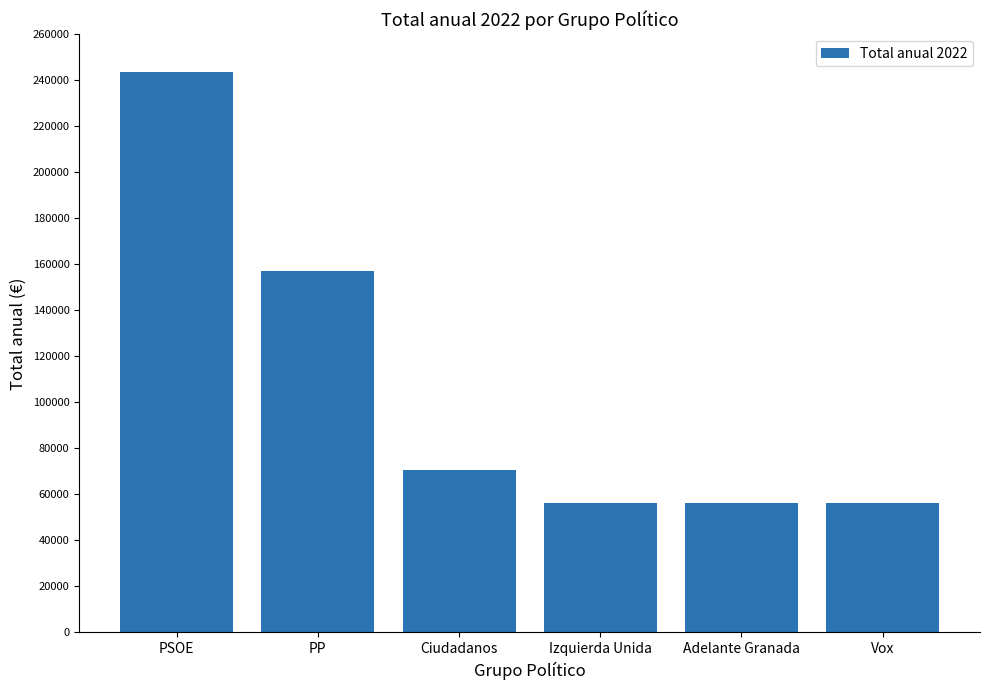

What is the approximate value at PP?

157200